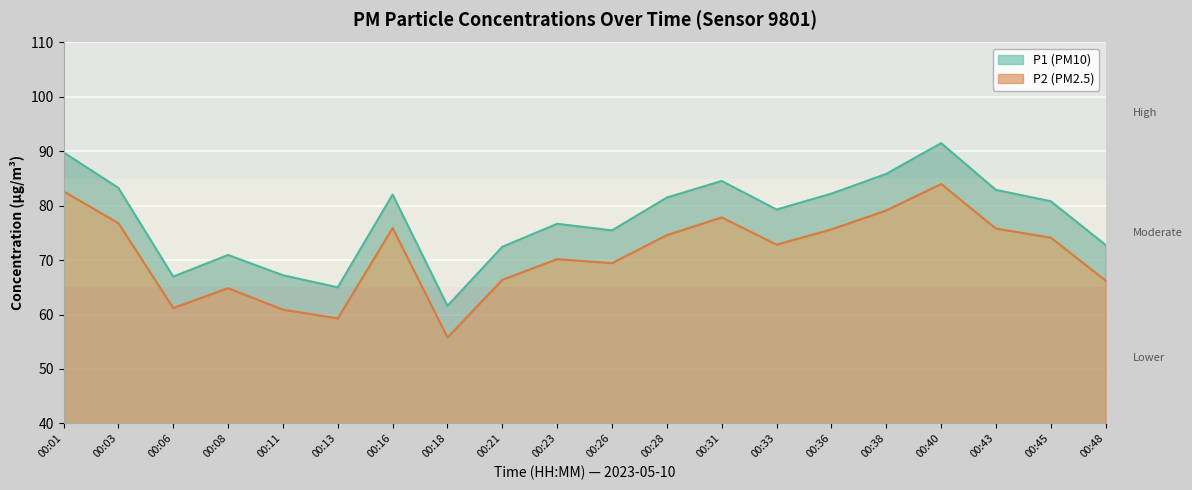

How many lines are shown in the chart?

2